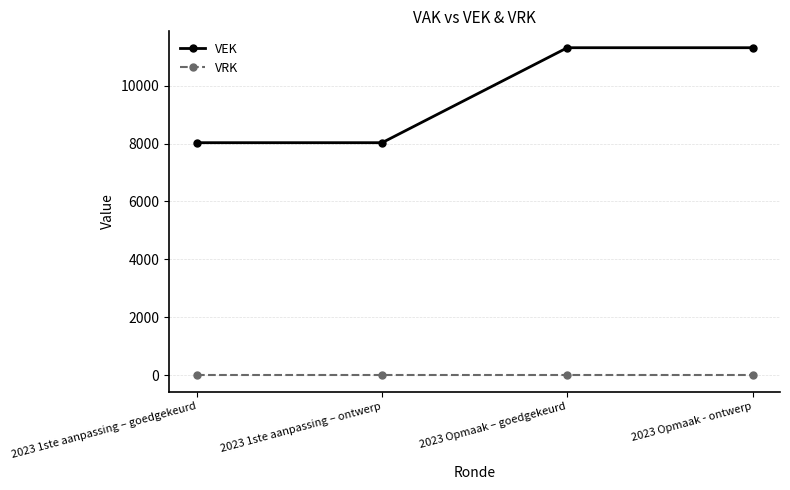

Count the number of data series in this chart.

2